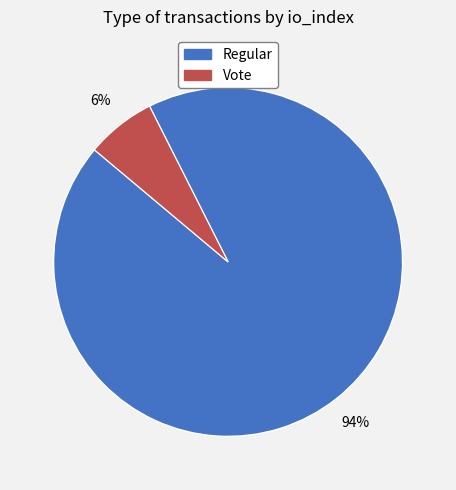

Does any single category account for the majority?

Yes